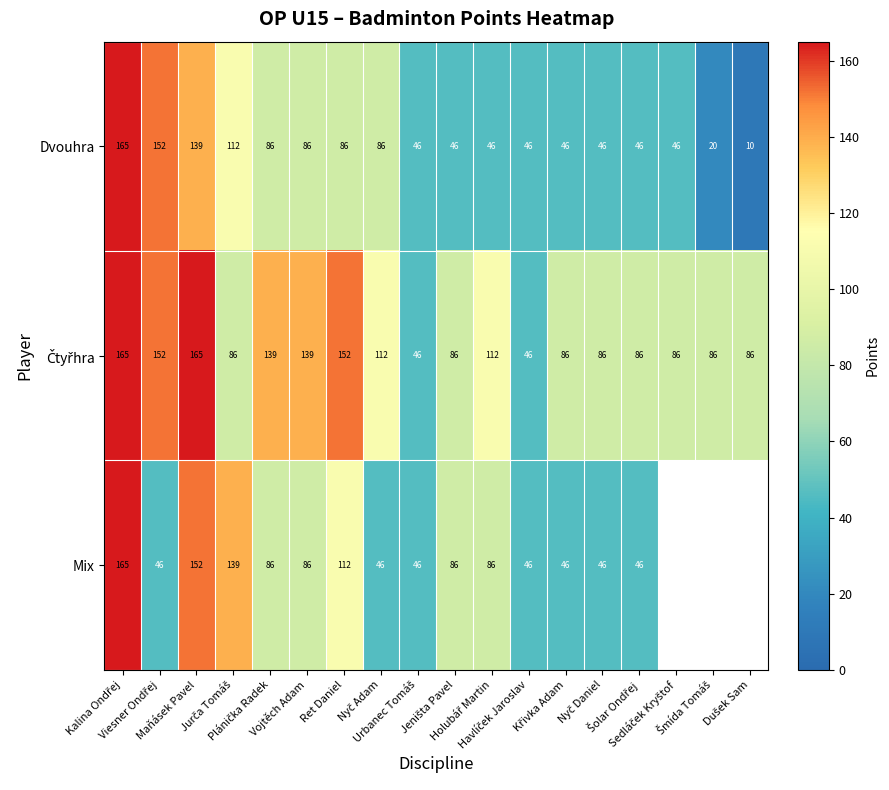

How many Dvouhra values are between 46 and 86?

12